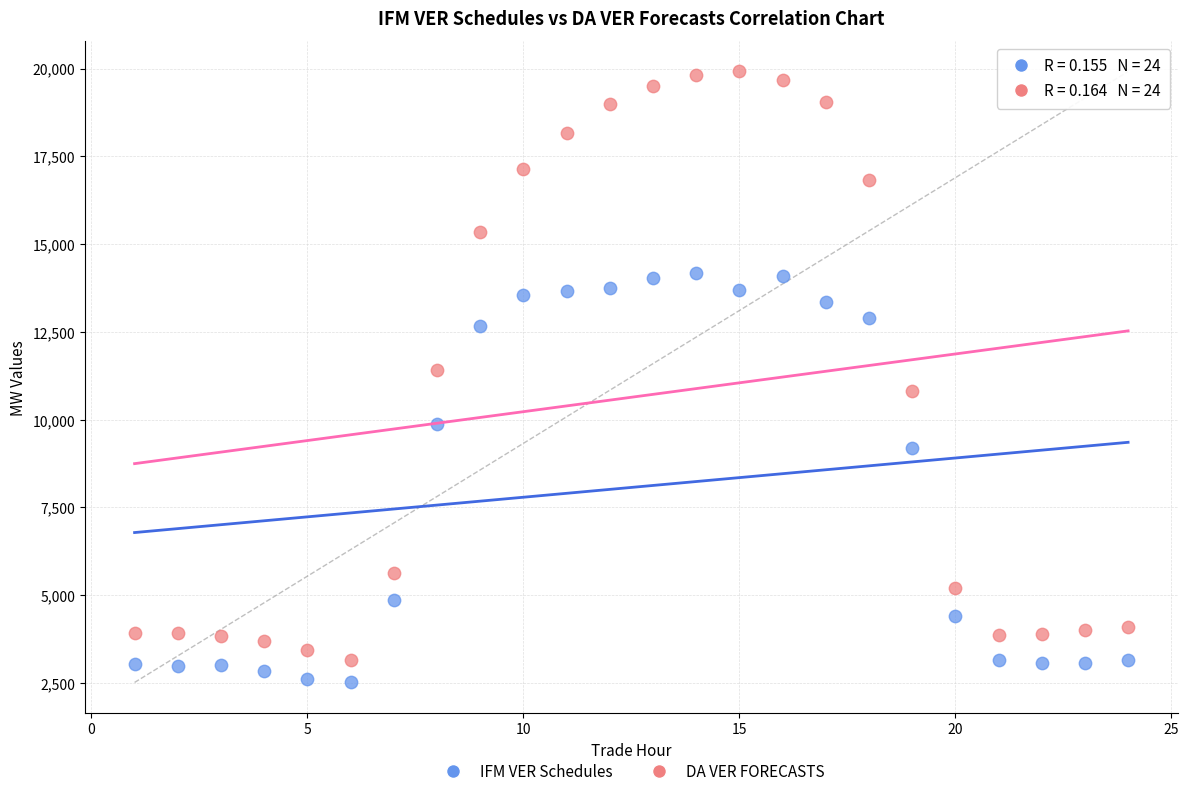

Which series has the largest Y range (max minus min)?

DA VER FORECASTS